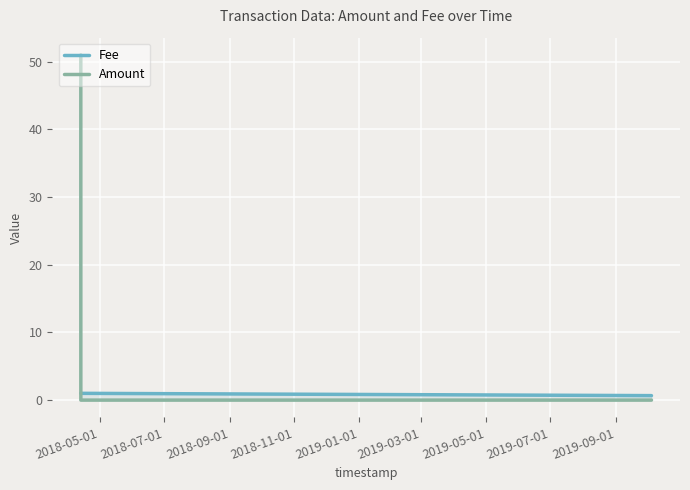

Which series has the largest total across all categories?

Amount